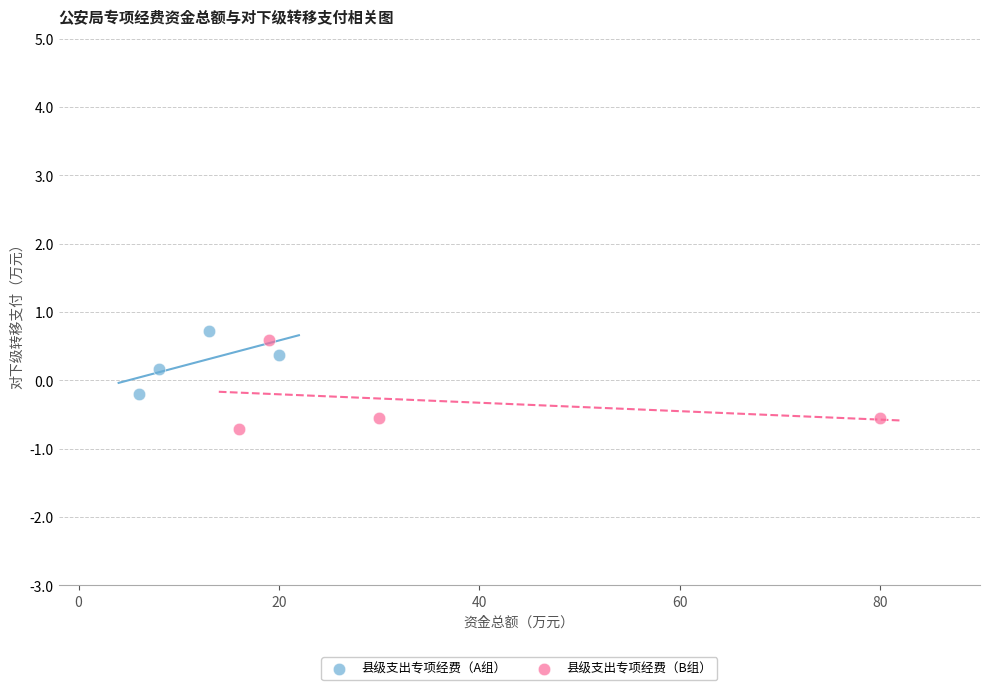

What are all the series names shown in the legend?

县级支出专项经费（A组）, 县级支出专项经费（B组）